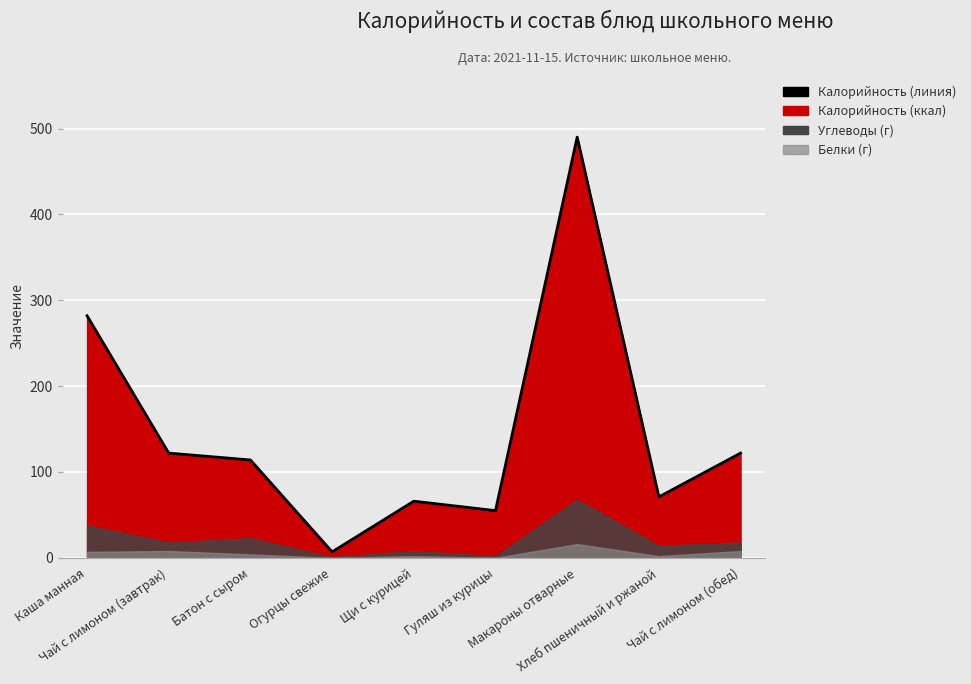

Is it true that the value at Хлеб пшеничный и ржаной is 44?

False